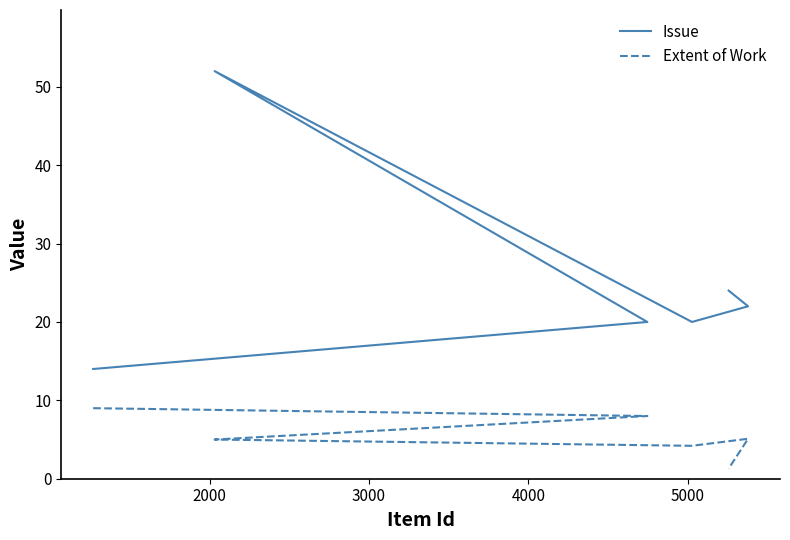

How many values in the Extent of Work series are below 5?

2